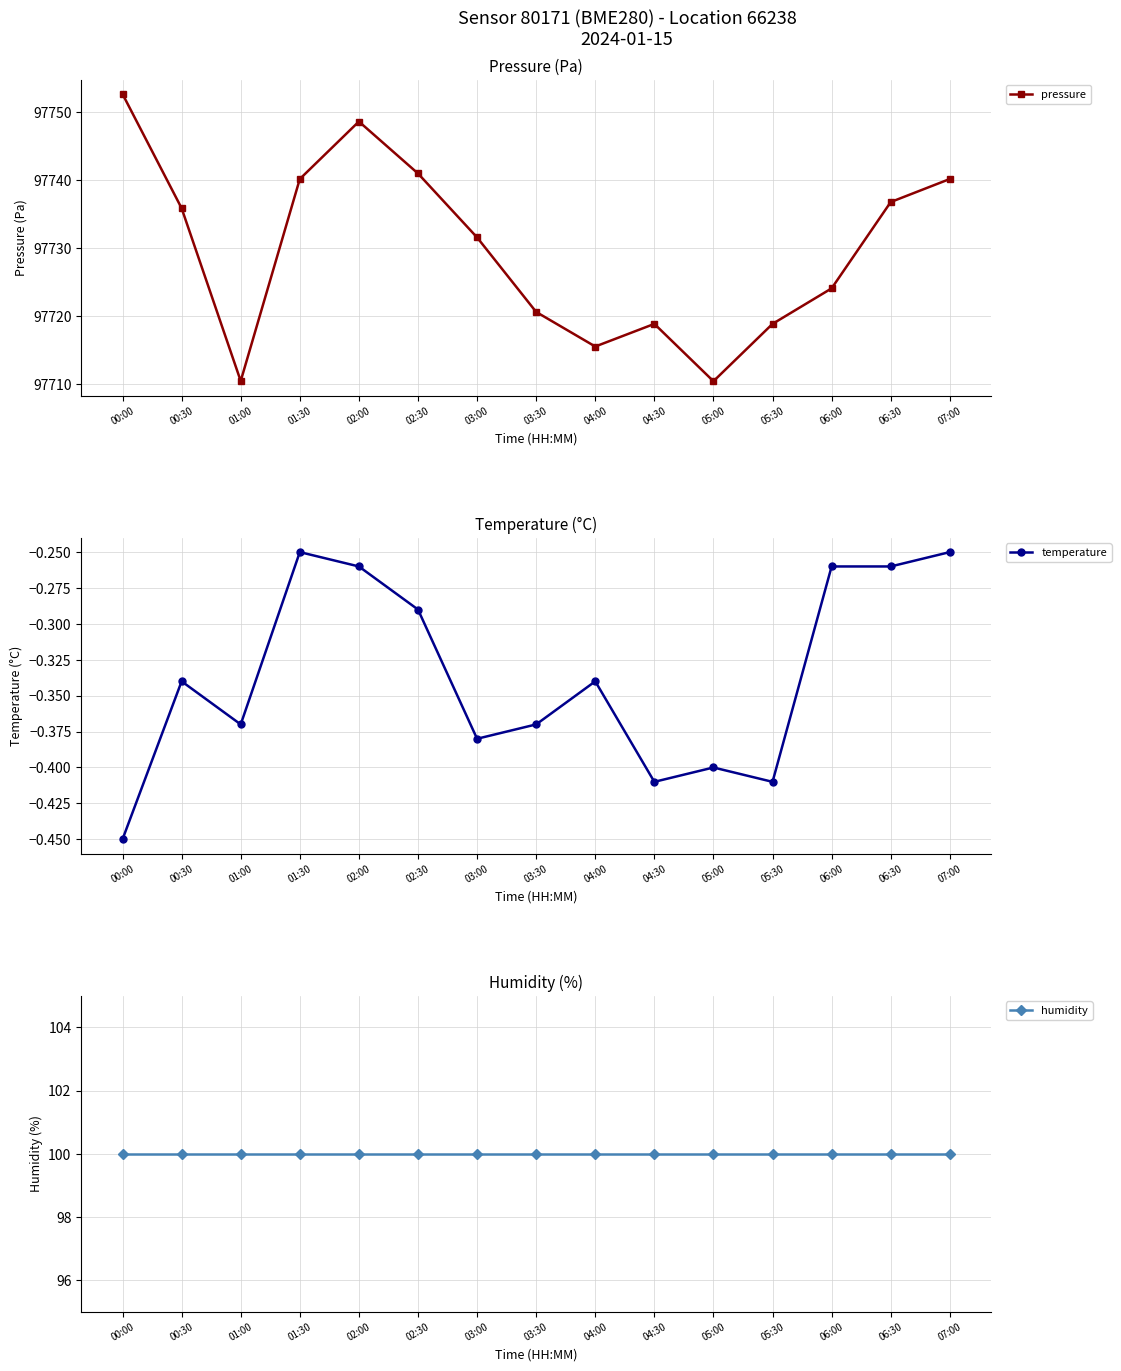

How many distinct data groups are displayed?

3